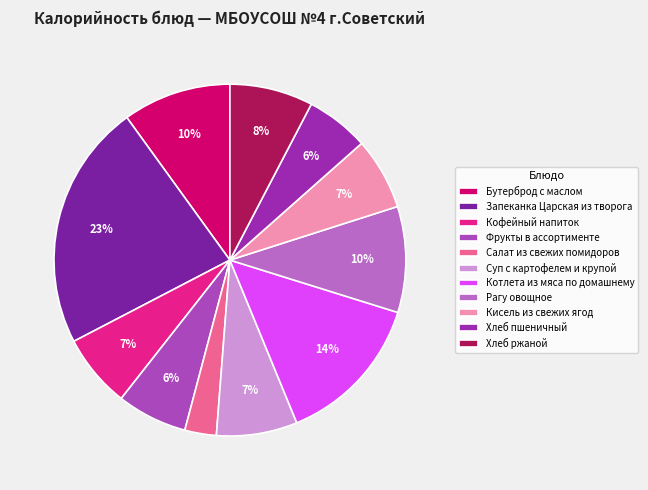

The Салат из свежих помидоров slice represents 3% of the pie. True or false?

True